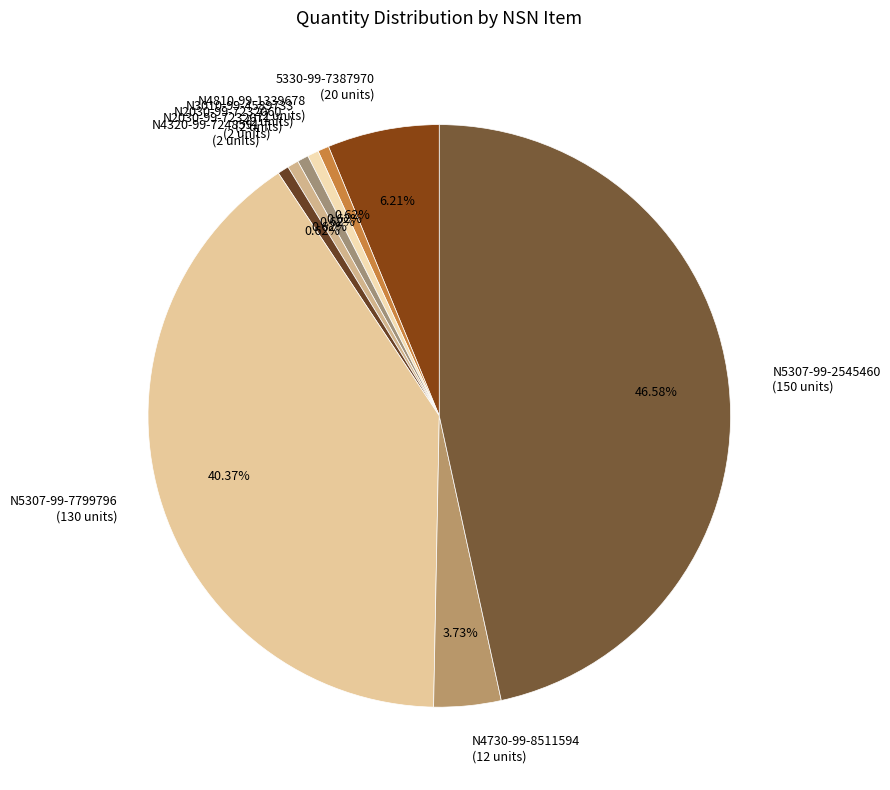

Combined, do N2030-99-7232060 (2 units) and N4320-99-7248591 (2 units) account for over 50%?

No